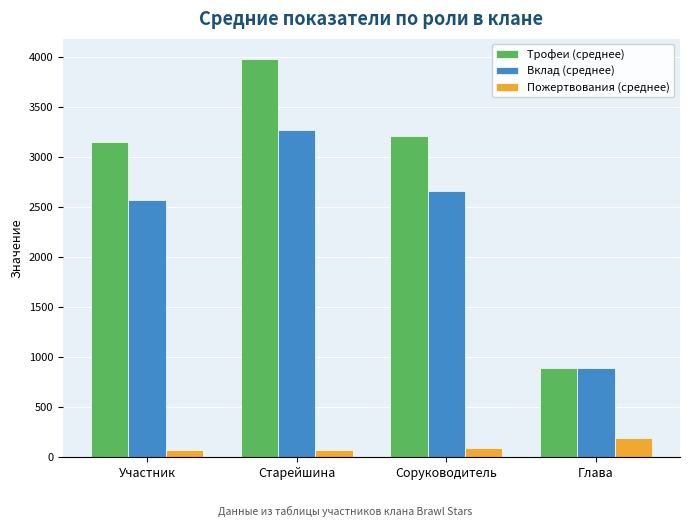

List the series in order of their overall mean, highest first.

Трофеи (среднее), Вклад (среднее), Пожертвования (среднее)